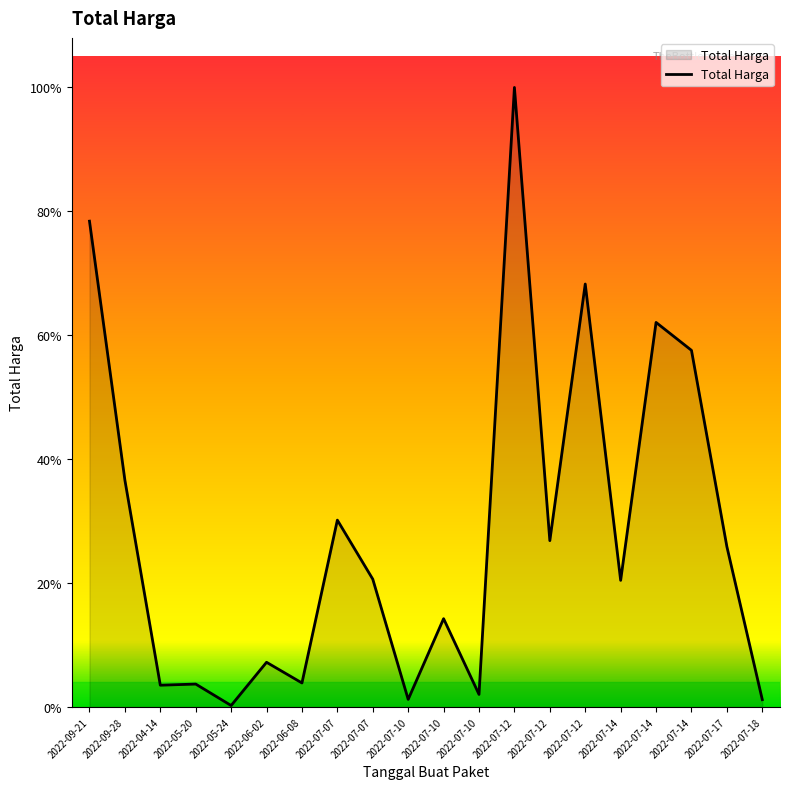

Where does the data first go above 225750000?

2022-09-21